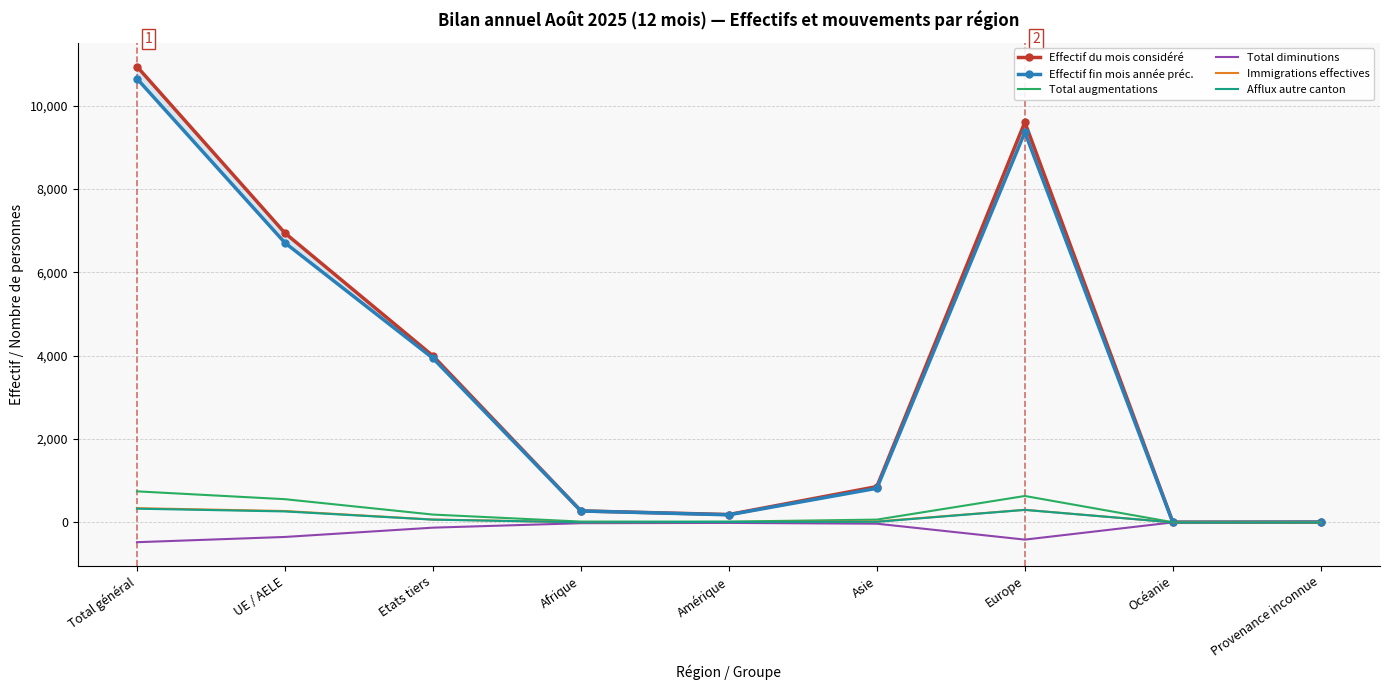

What is the value of the Effectif du mois considéré point at the 5th from the left?

189